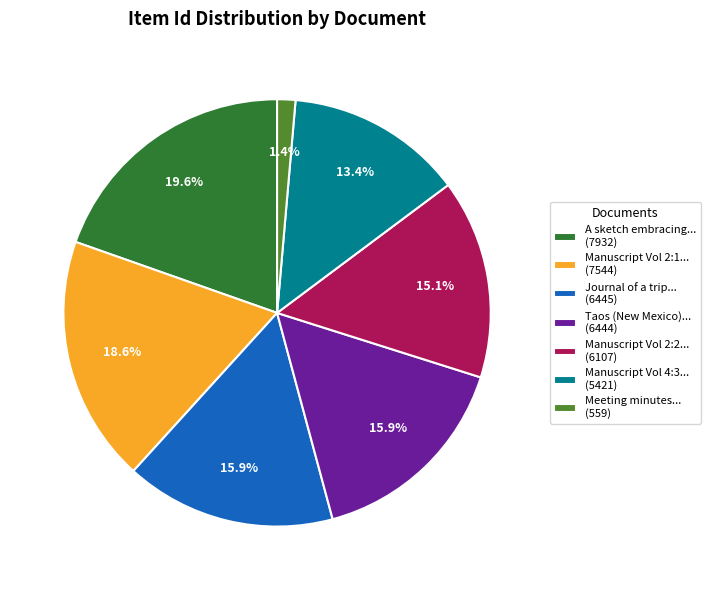

How many slices are in this pie chart?

7